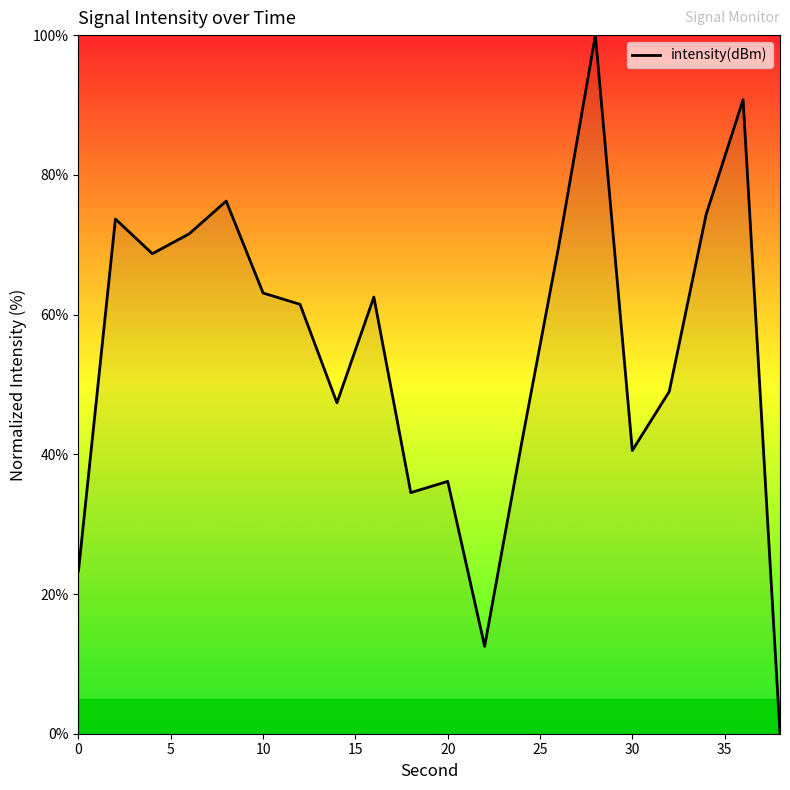

What is the greatest value displayed?

100.0